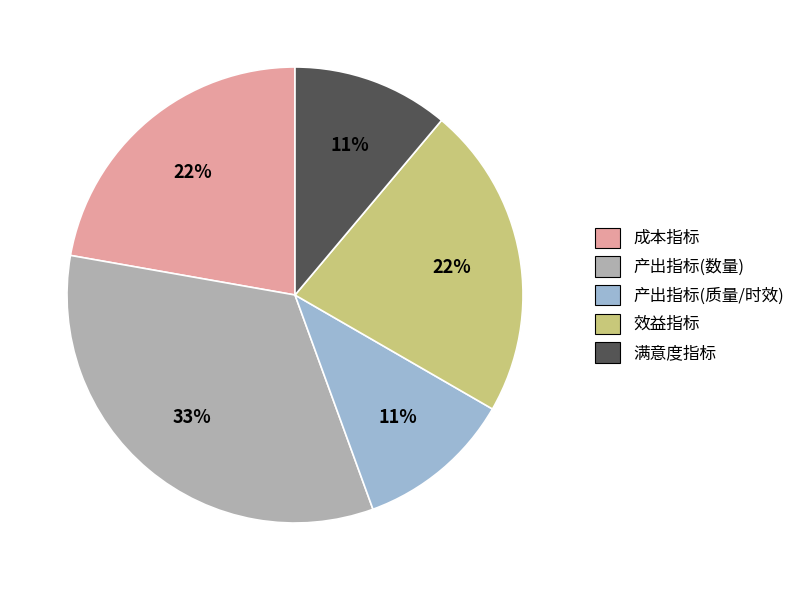

To the nearest percent, what is the difference between the largest and smallest slice percentages?

22%